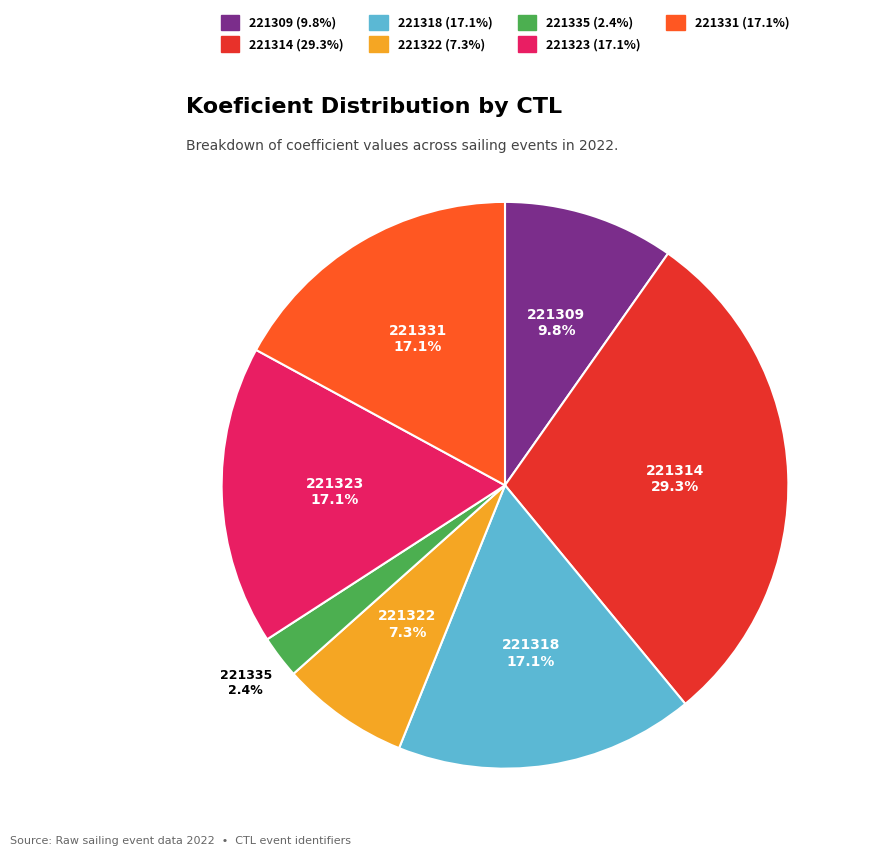

How much of the chart is everything except 221323?

82.9%